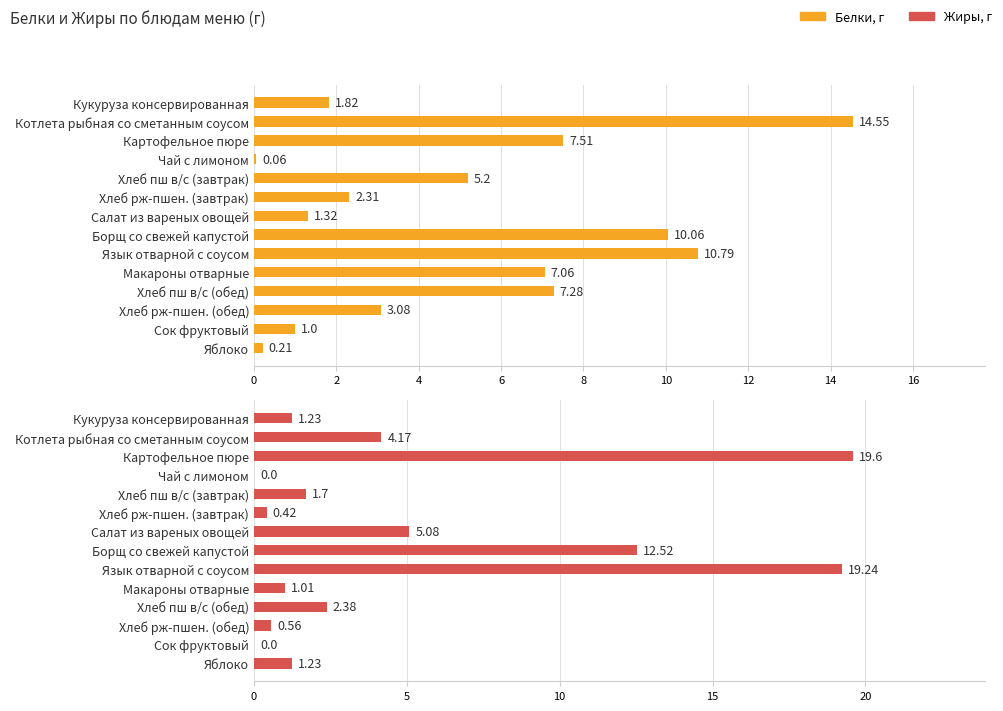

How many data points in Белки are less than 5?

7